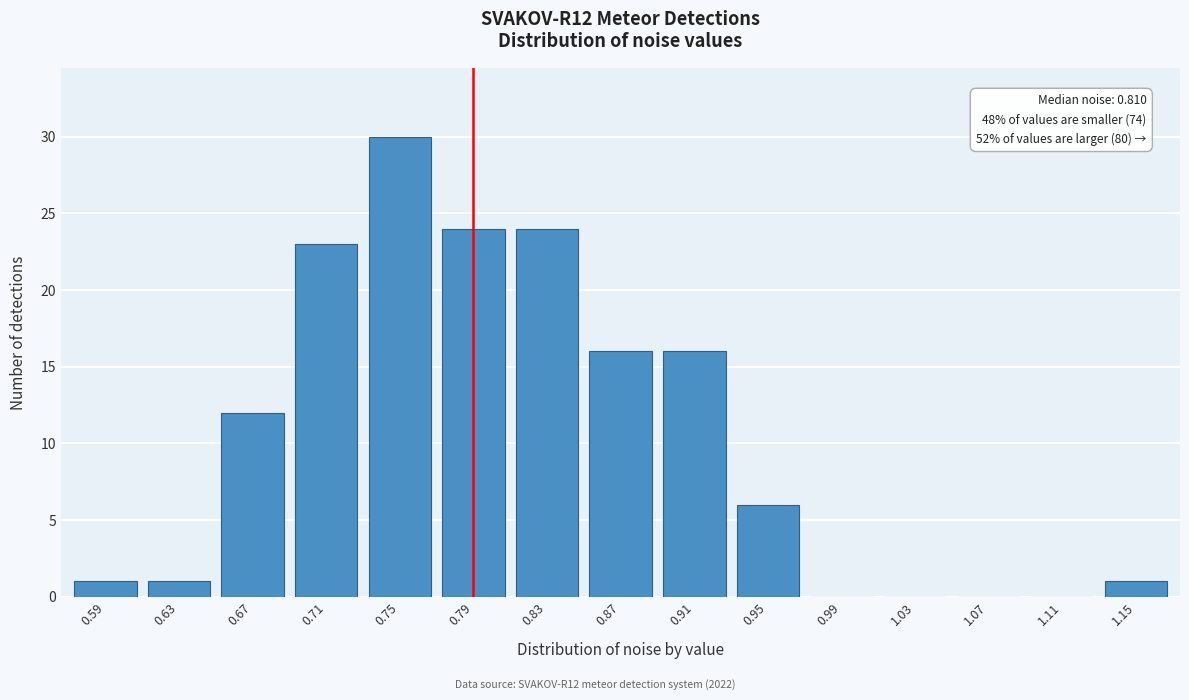

Reading left to right, what are all the values shown in this chart?

0.59=1	0.63=1	0.67=12	0.71=23	0.75=30	0.79=24	0.83=24	0.87=16	0.91=16	0.95=6	0.99=0	1.03=0	1.07=0	1.11=0	1.15=1